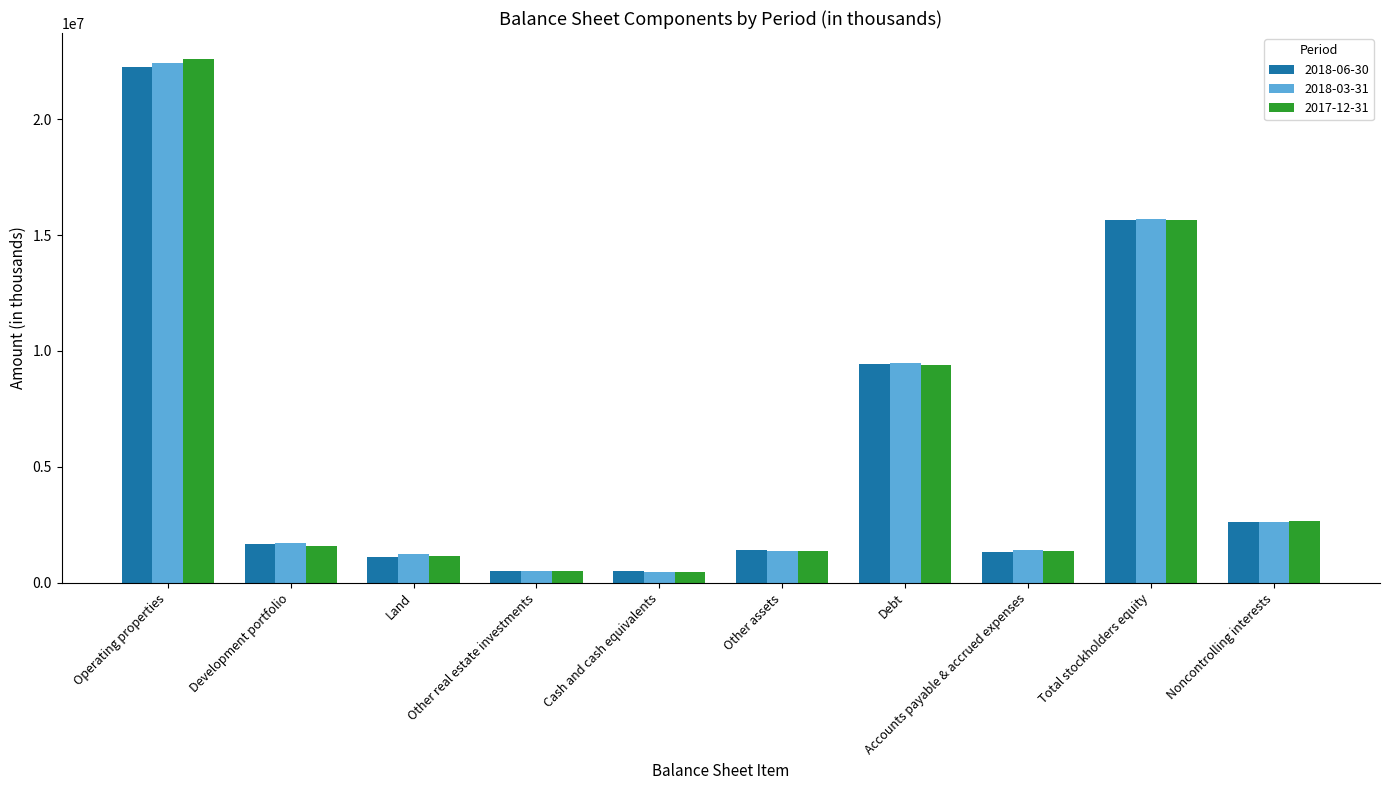

At which category is the sum across all series the highest?

Operating properties